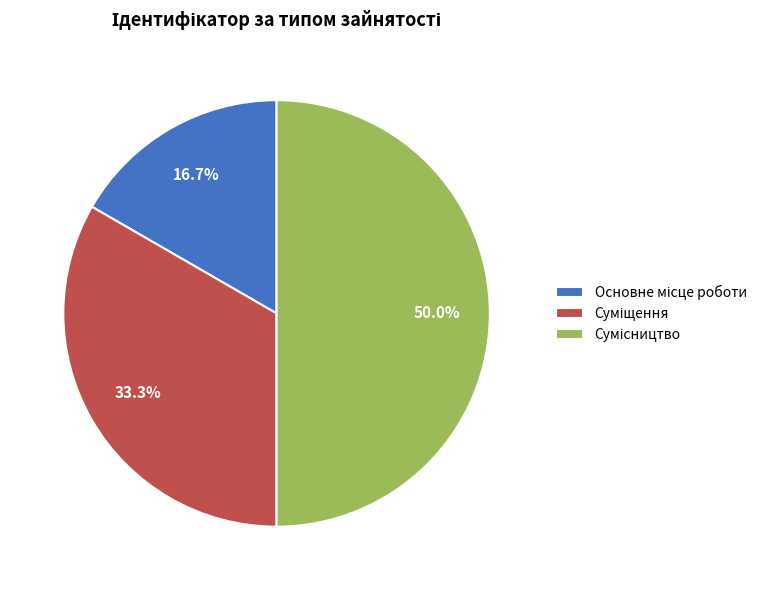

To the nearest percent, what is the difference between the largest and smallest slice percentages?

33%